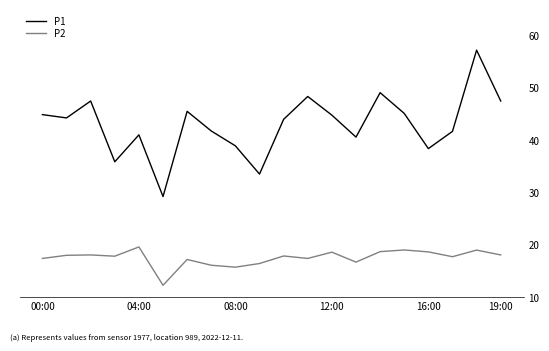

Rank the series by their average value, from lowest to highest.

P2, P1